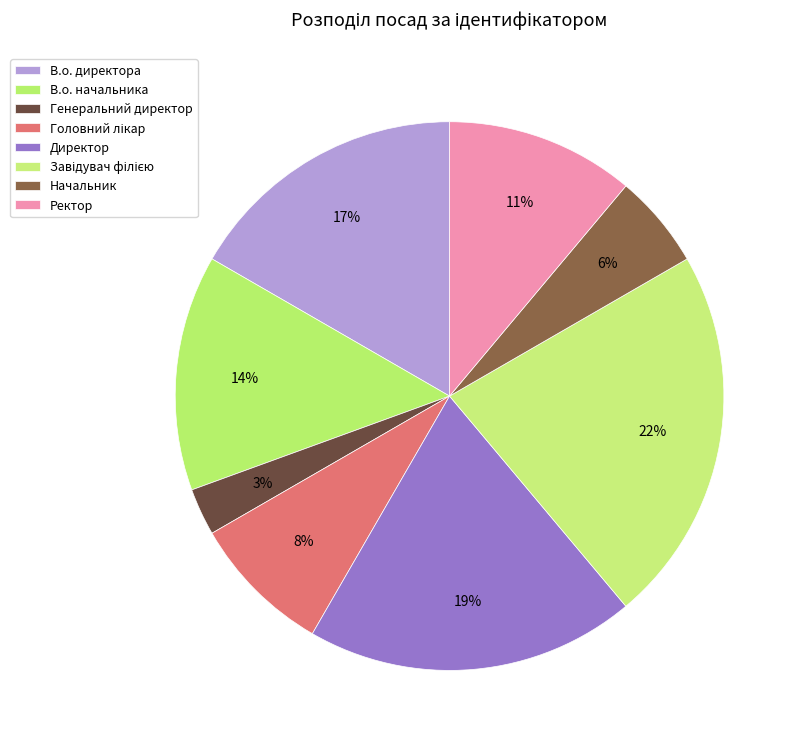

How many slices are in this pie chart?

8